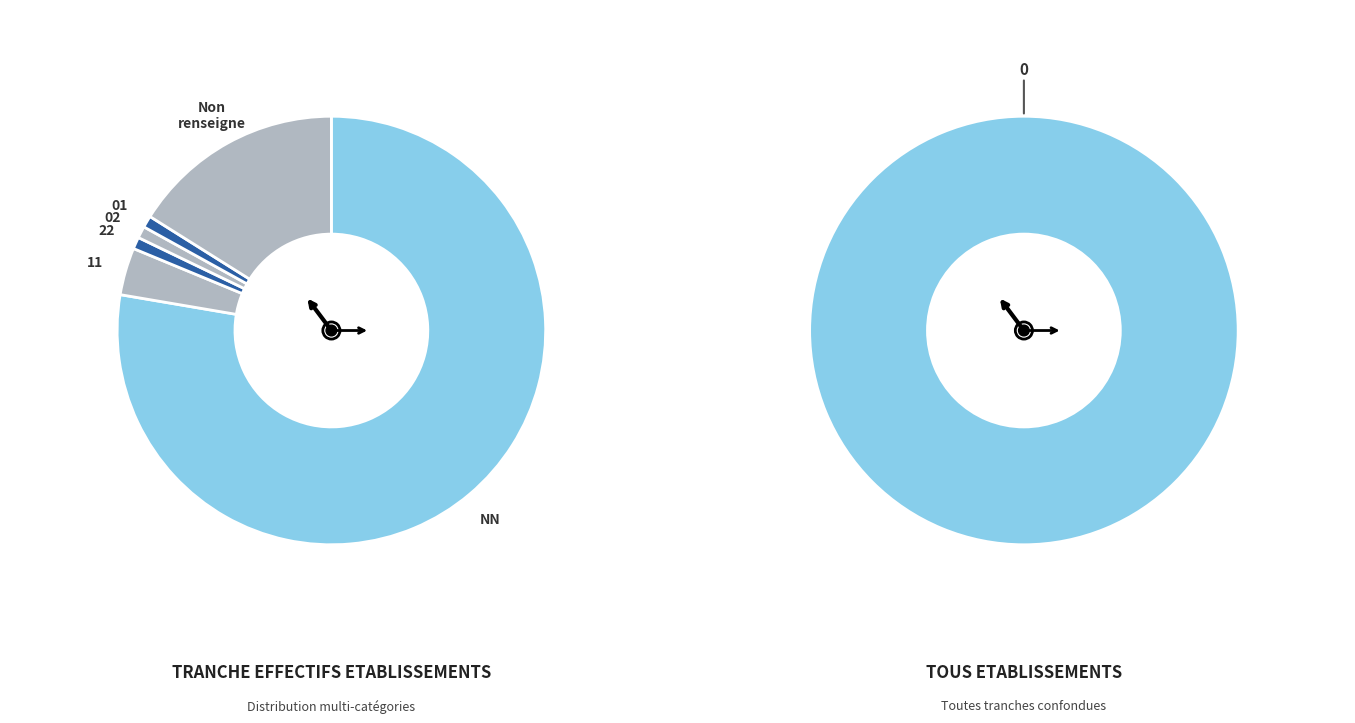

Count the number of slices in the pie.

6